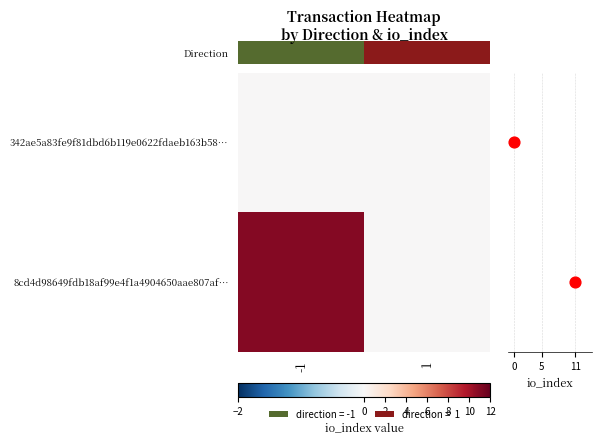

Which series has the largest total across all categories?

8cd4d98649fdb18af99e4f1a4904650aae807af…